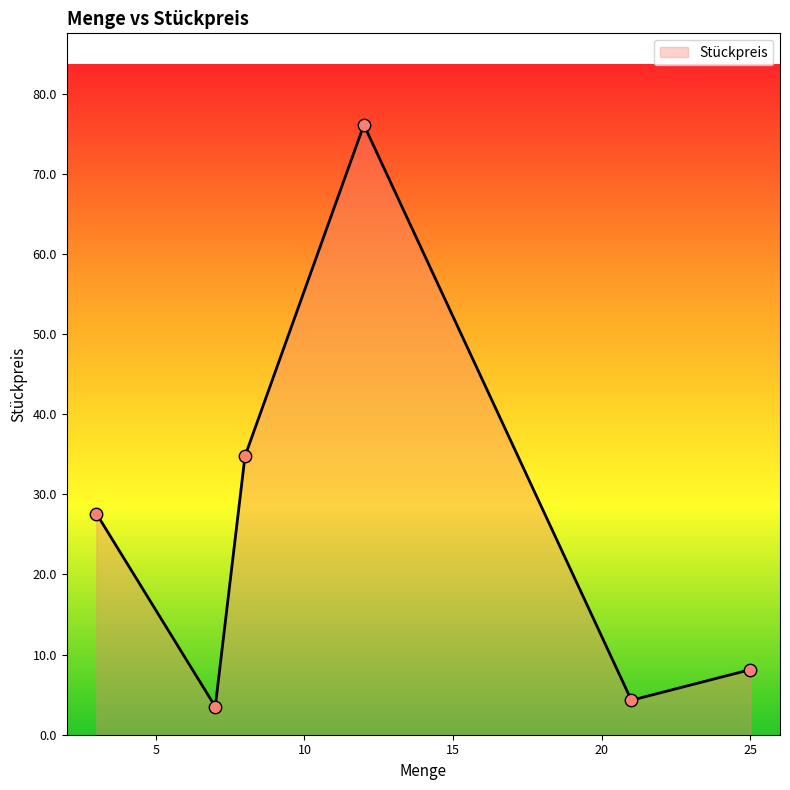

How many interior local valleys (lower than both neighbors) does the data have?

2